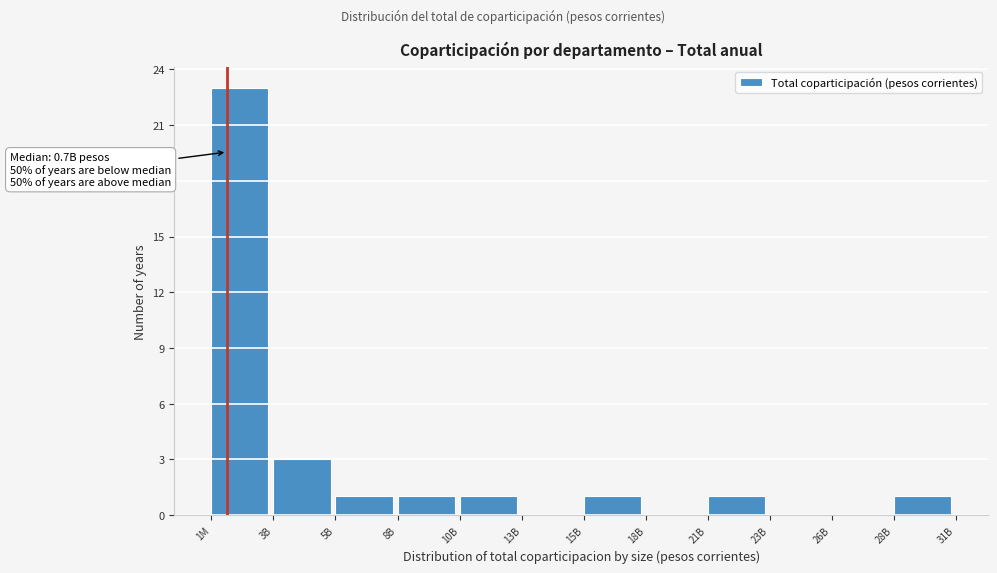

Reading left to right, transcribe all the data shown in this chart.

1M=23	3B=3	5B=1	8B=1	10B=1	13B=0	15B=1	18B=0	21B=1	23B=0	26B=0	28B=1